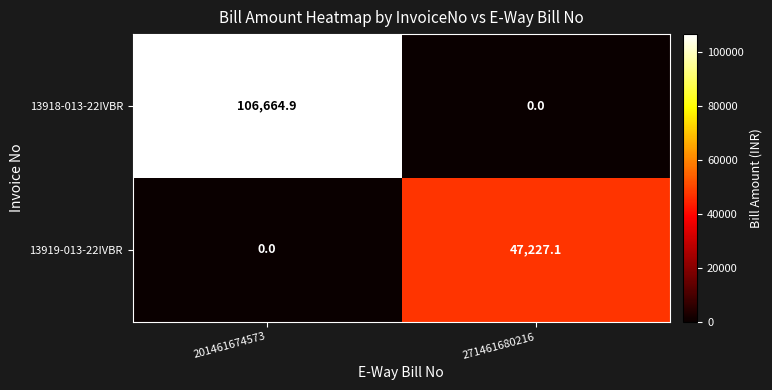

Where does the 13919-013-22IVBR series first go above 47227?

271461680216